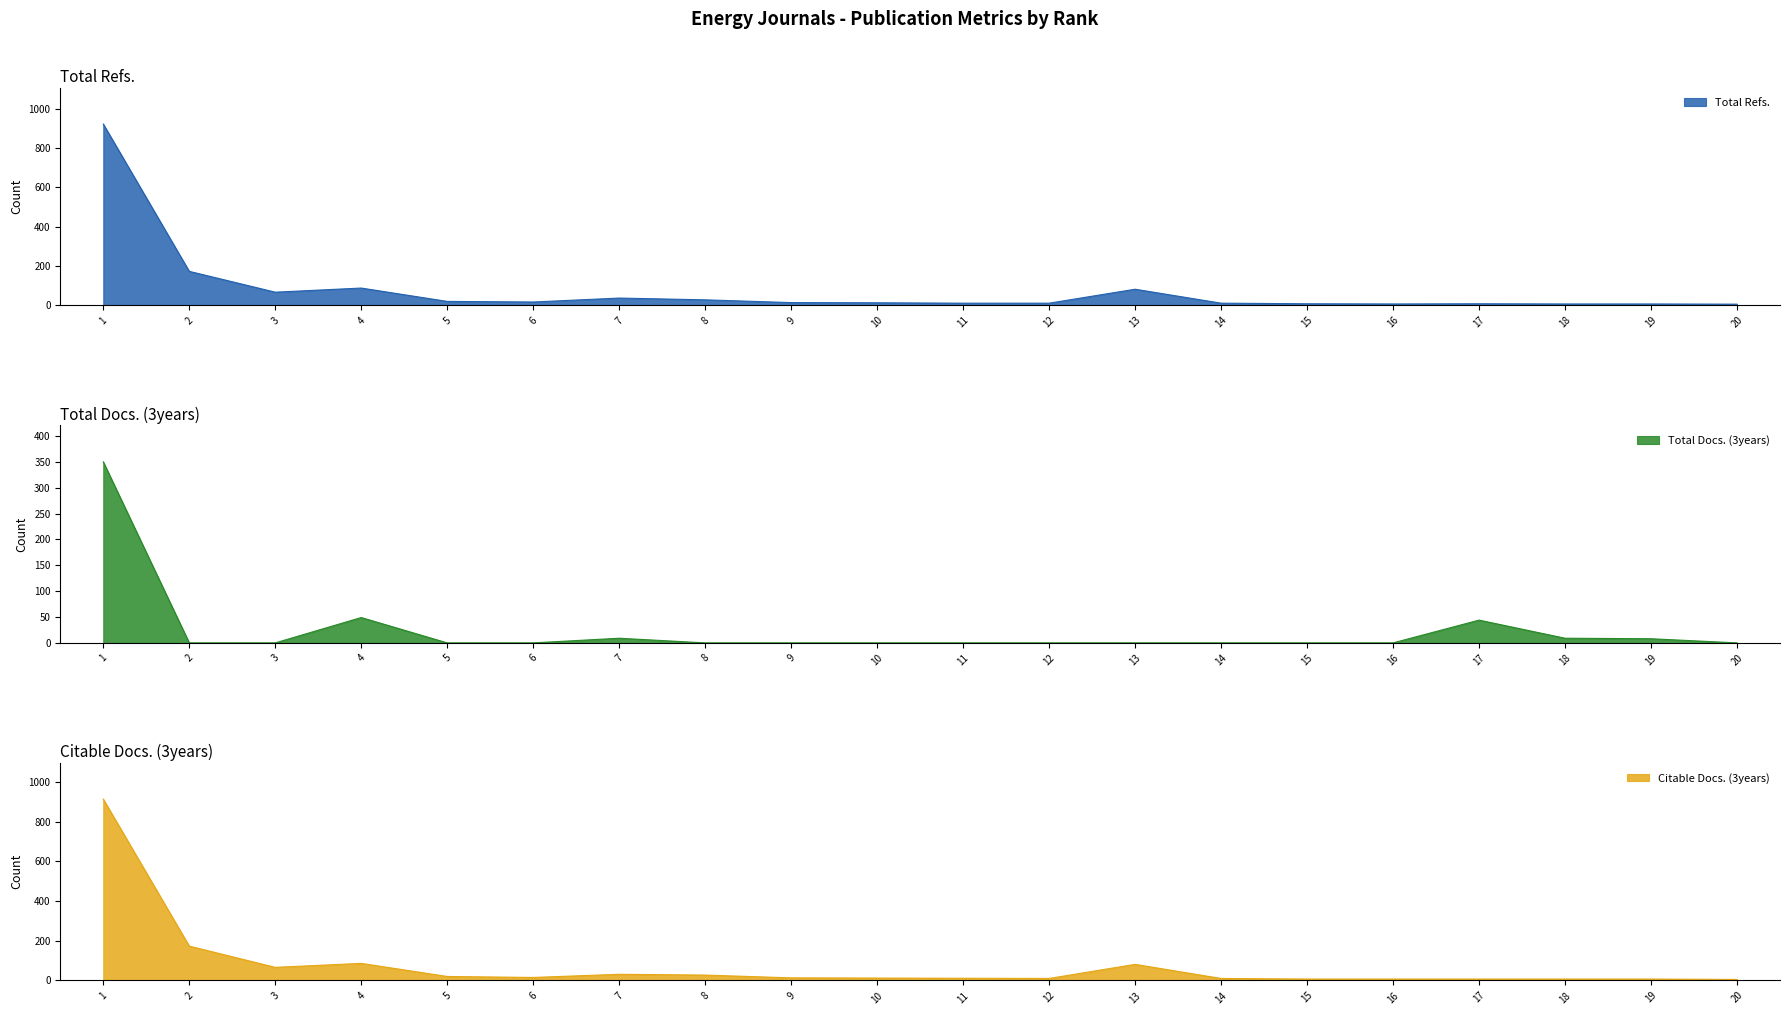

The value of Total Docs. (3years) at 14 is 0. True or false?

True